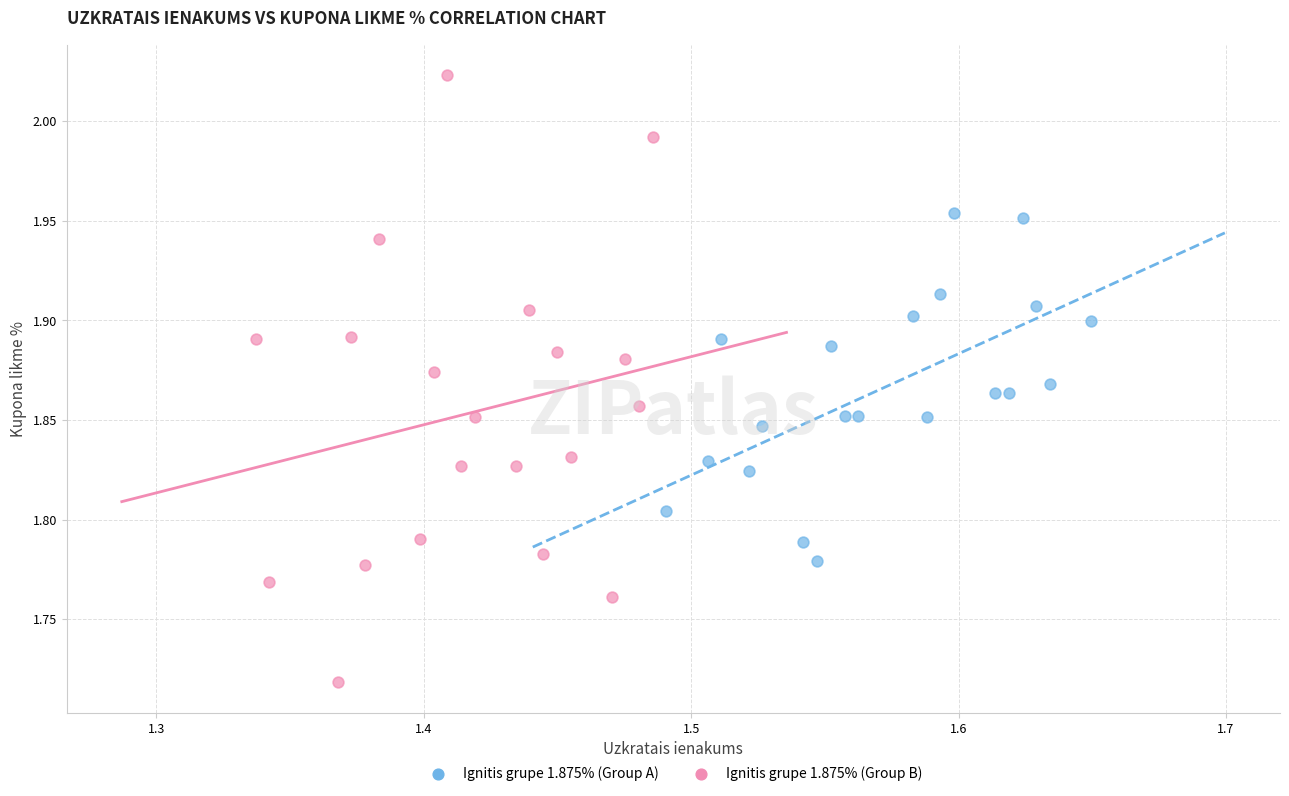

What are all the series names shown in the legend?

Ignitis grupe 1.875% (Group A), Ignitis grupe 1.875% (Group B)